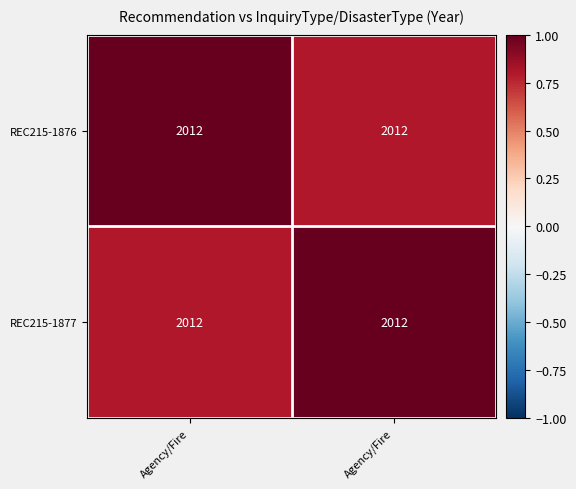

What is the sum of the REC215-1876 values at Agency/Fire and Agency/Fire?

1.8